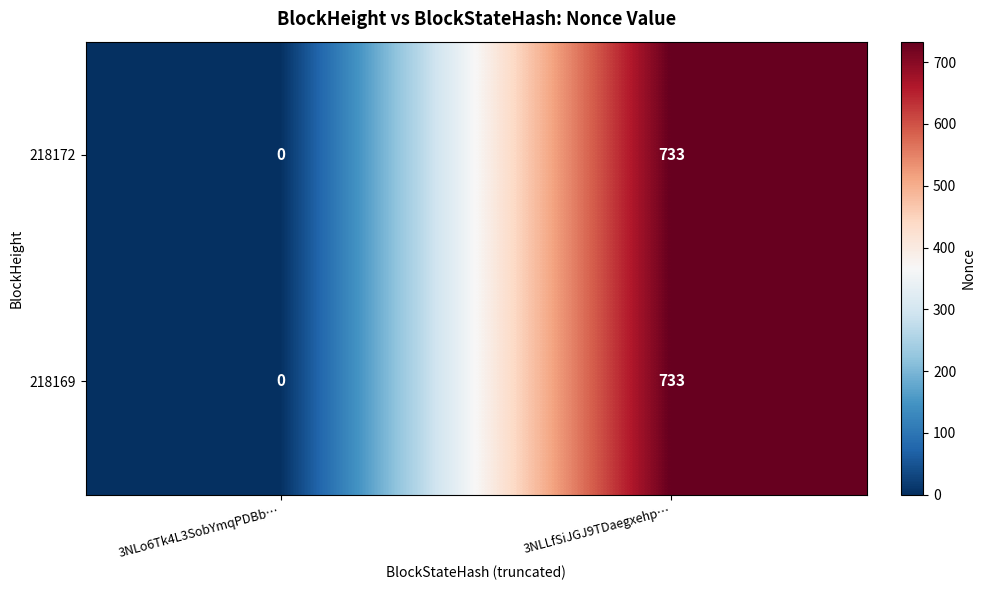

The value of 218169 at 3NLLfSiJGJ9TDaegxehp… is 513. True or false?

False